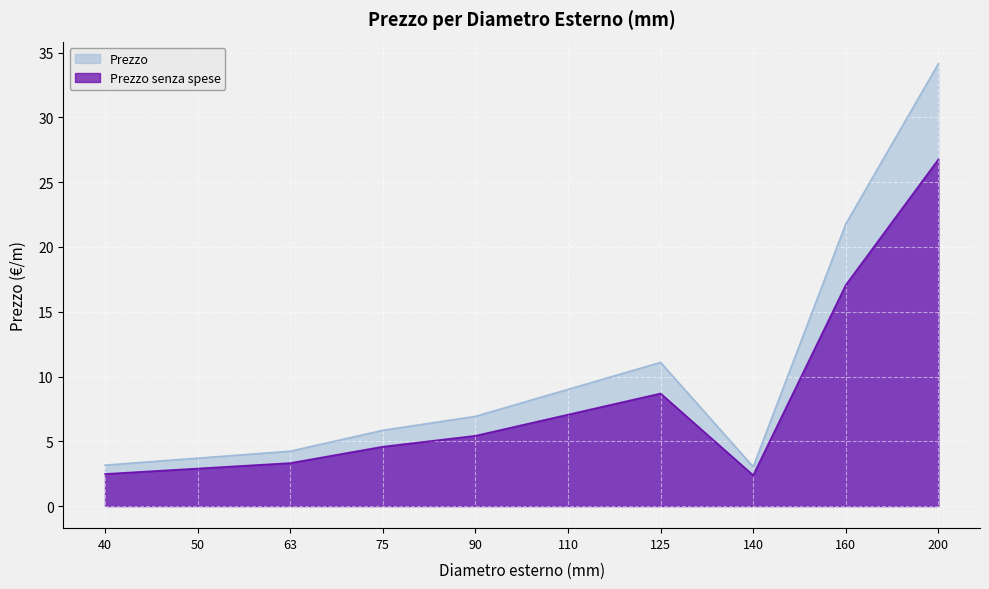

Reading left to right, list all the values displayed in this chart.

Prezzo senza spese: 40=2.5	50=2.9	63=3.3	75=4.6	90=5.4	110=7.1	125=8.7	140=2.4	160=17.1	200=26.8
Prezzo: 40=3.2	50=3.7	63=4.2	75=5.8	90=6.9	110=9.0	125=11.1	140=3.0	160=21.8	200=34.1